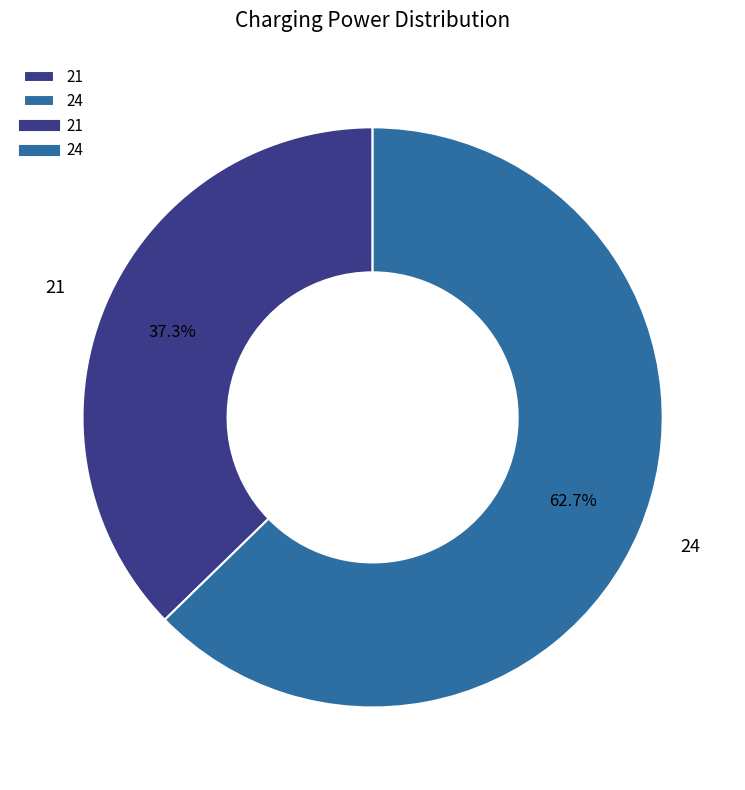

Count the number of slices in the pie.

2